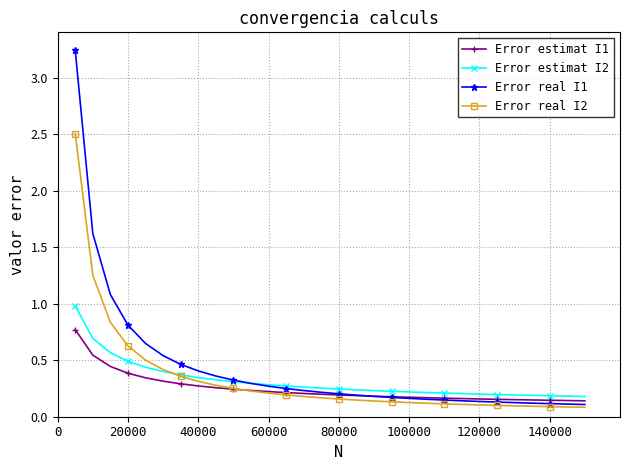

What is the highest value of the Error estimat I2 series?

1.0